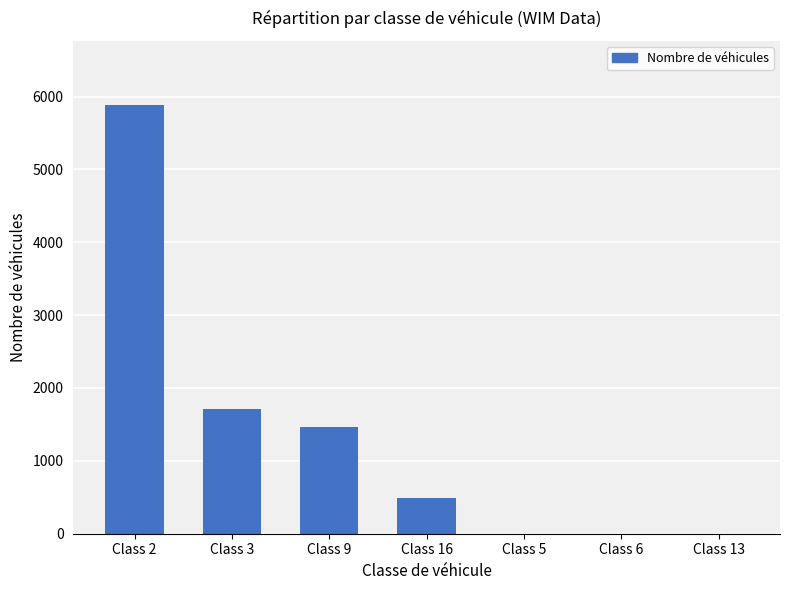

Between Class 5 and Class 9, which is larger?

Class 9